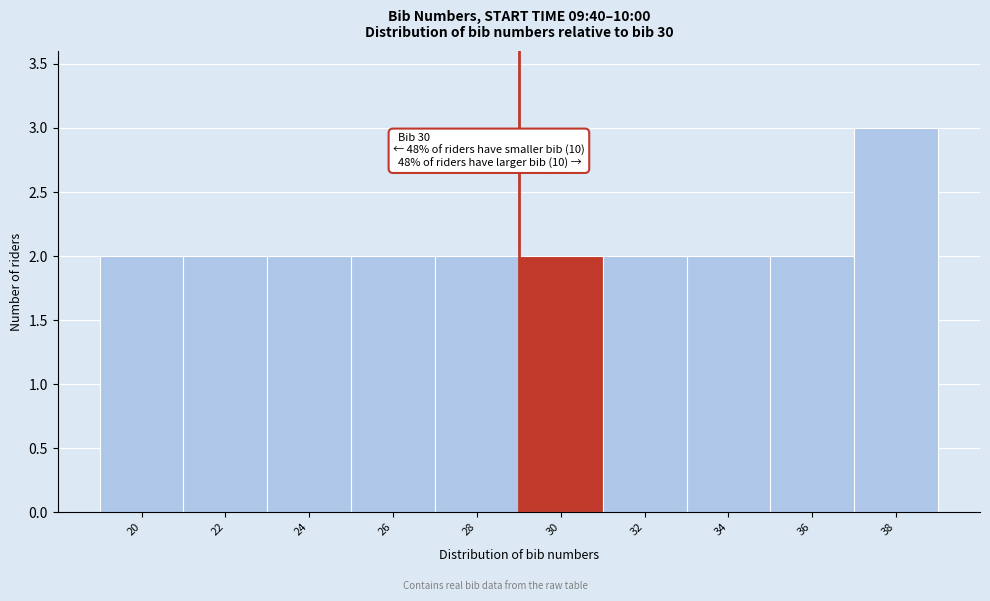

Reading left to right, transcribe all the data shown in this chart.

2	2	2	2	2	2	2	2	2	3